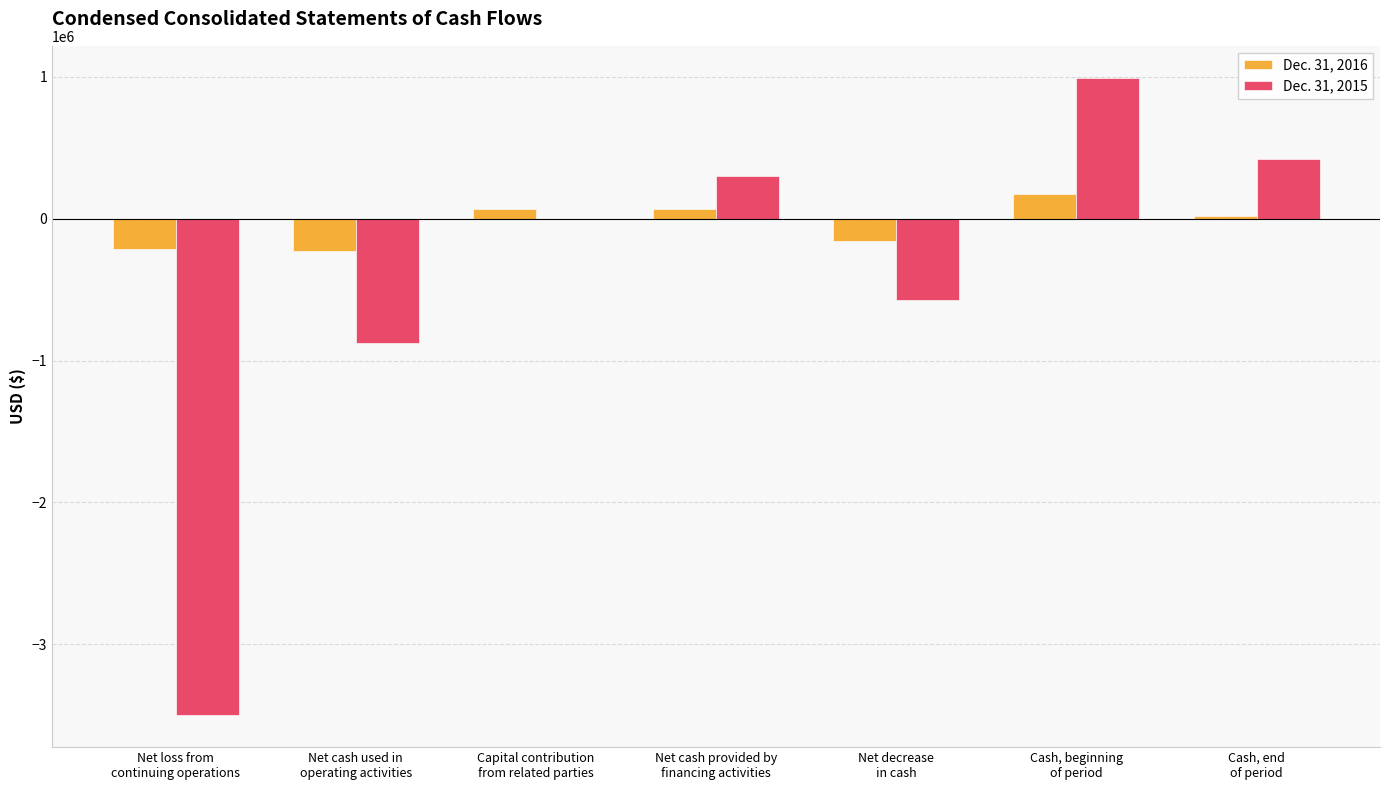

What are all the series names shown in the legend?

Dec. 31, 2016, Dec. 31, 2015